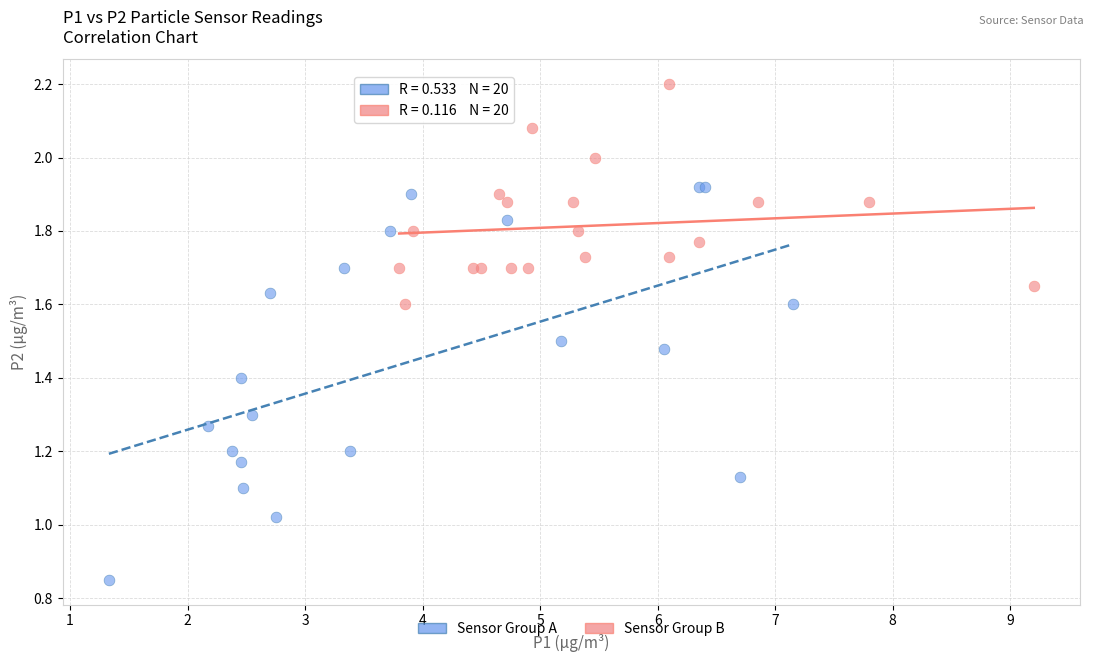

Which series reaches the maximum Y coordinate?

Sensor Group B